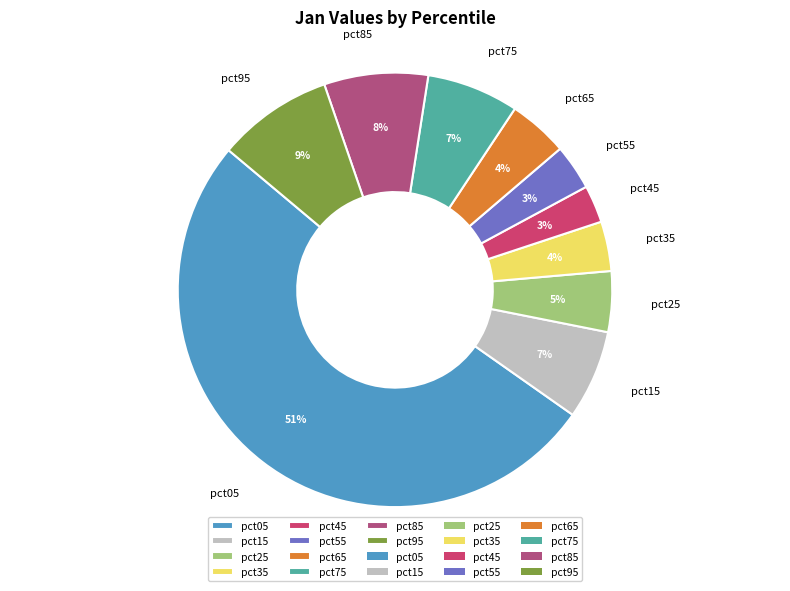

Does any single category account for the majority?

Yes